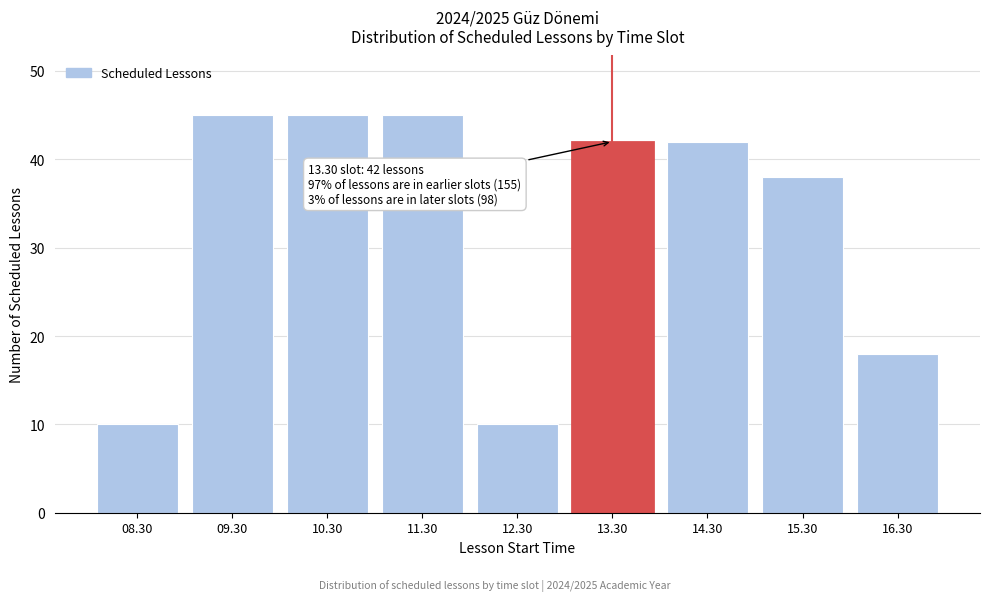

Reading right to left, list all the values displayed in this chart.

18	38	42	42	10	45	45	45	10